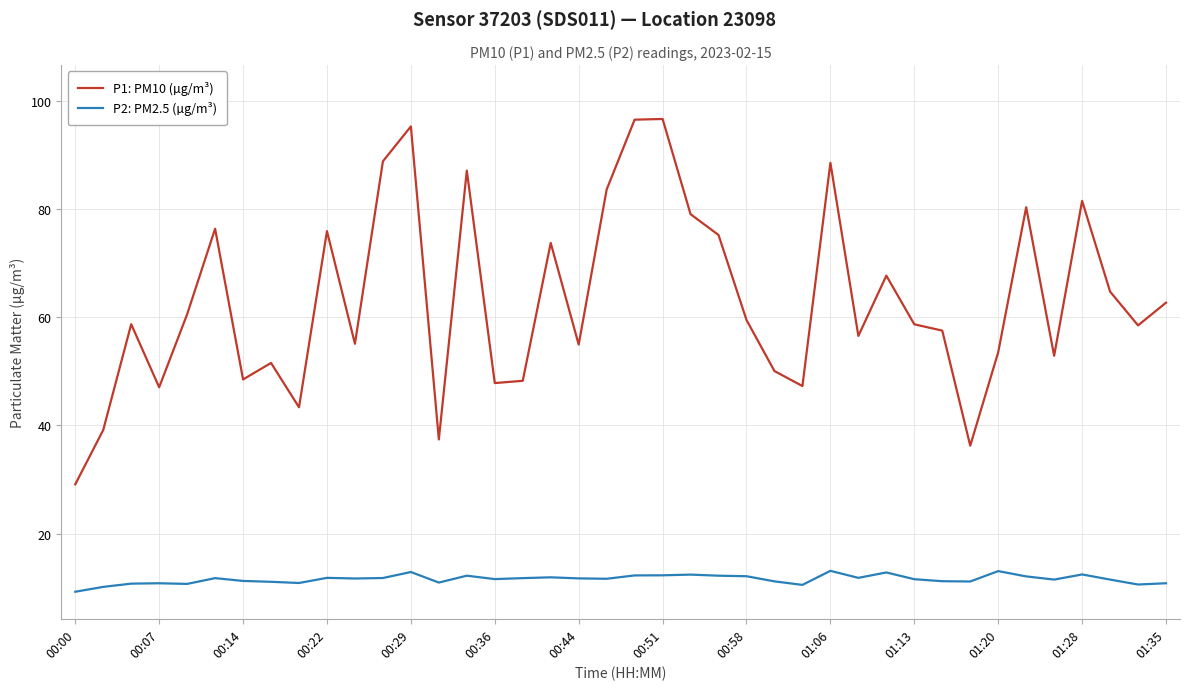

How many values in the P1: PM10 (µg/m³) series exceed 58?

22